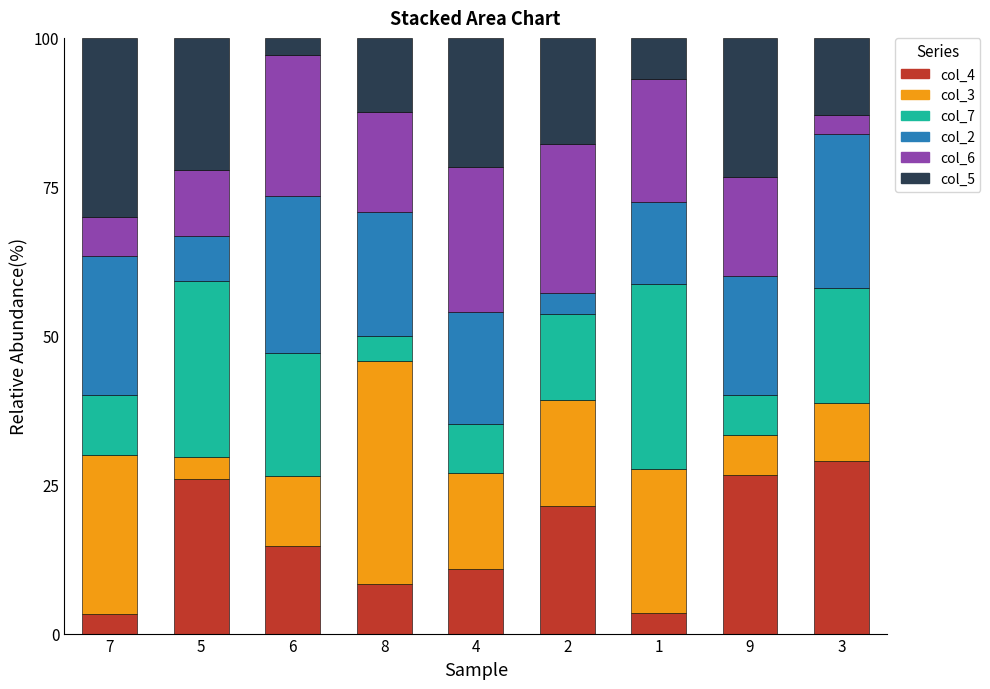

What is the sum of all col_4 values?

143.7